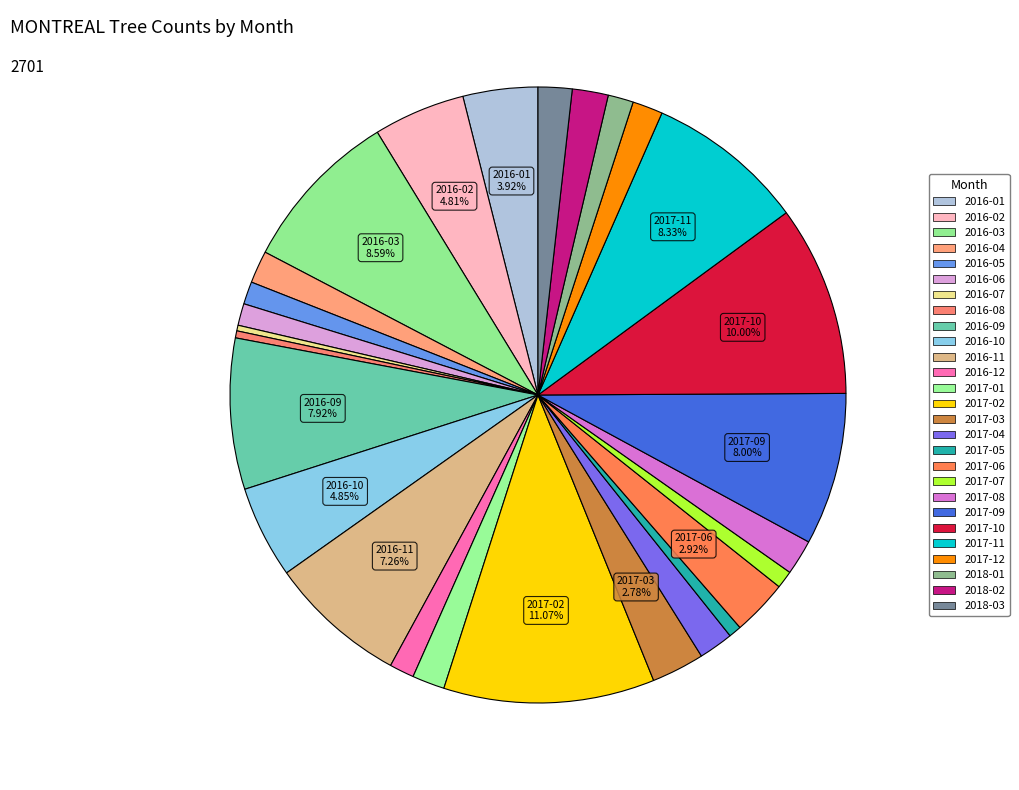

Count the number of slices in the pie.

27